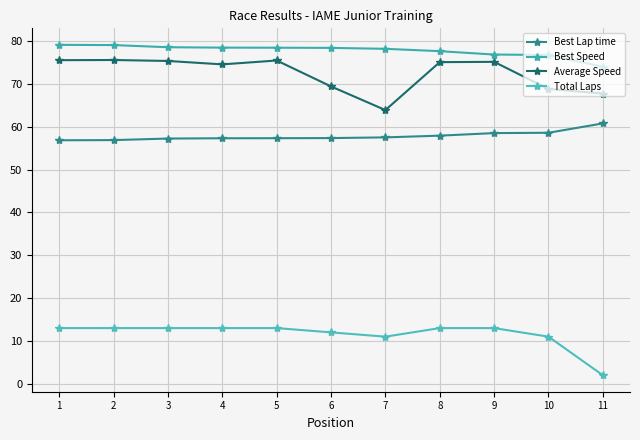

Does the chart have visible grid lines?

Yes